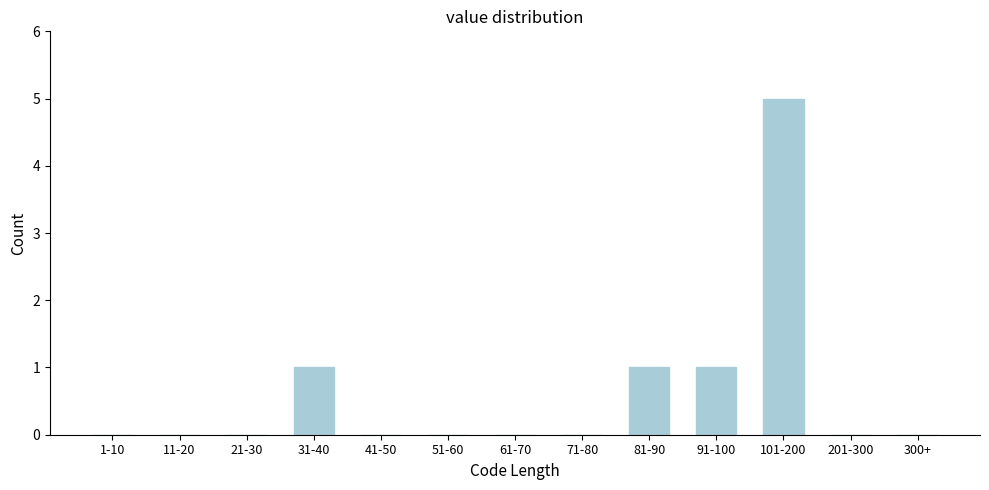

Reading left to right, transcribe all the data shown in this chart.

1-10=0	11-20=0	21-30=0	31-40=1	41-50=0	51-60=0	61-70=0	71-80=0	81-90=1	91-100=1	101-200=5	201-300=0	300+=0